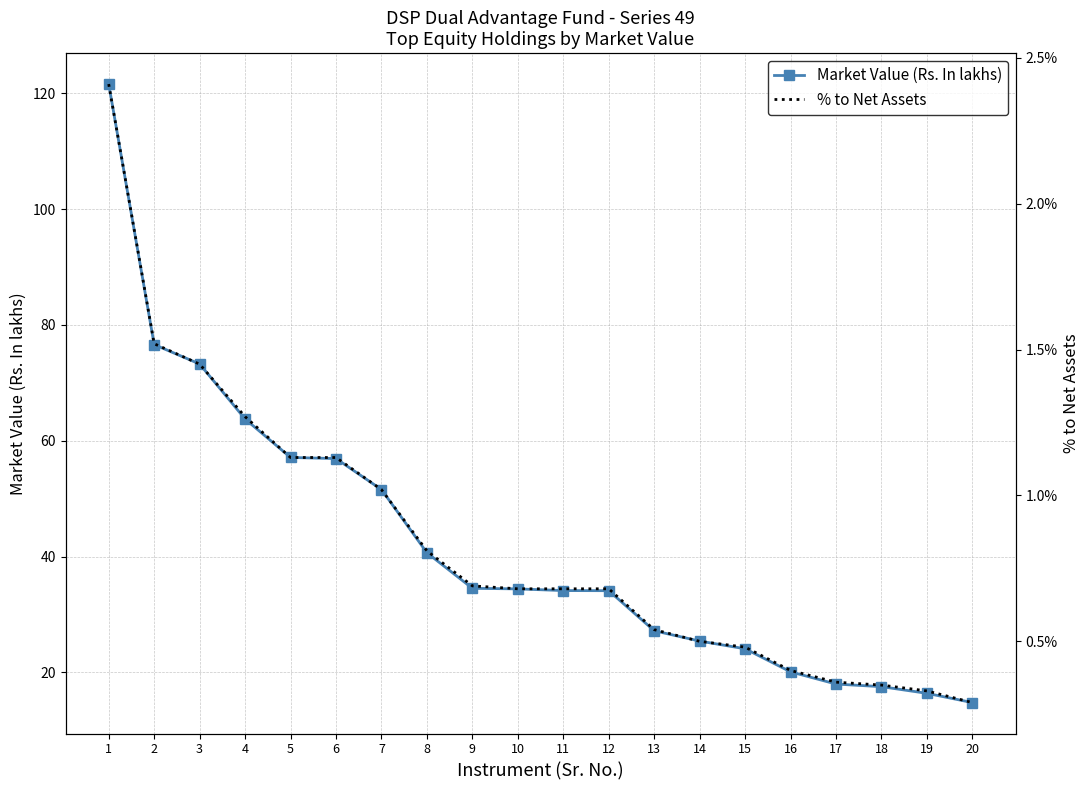

The % to Net Assets series shows 0.0 at 9. True or false?

False